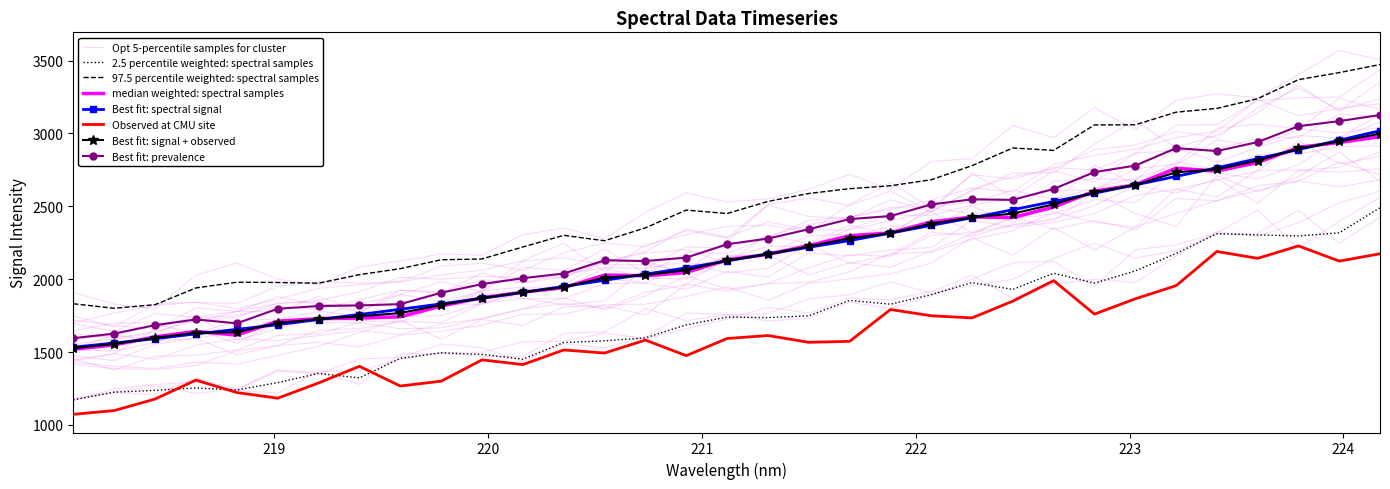

What is the label of the 1st point from the left?

218.0596